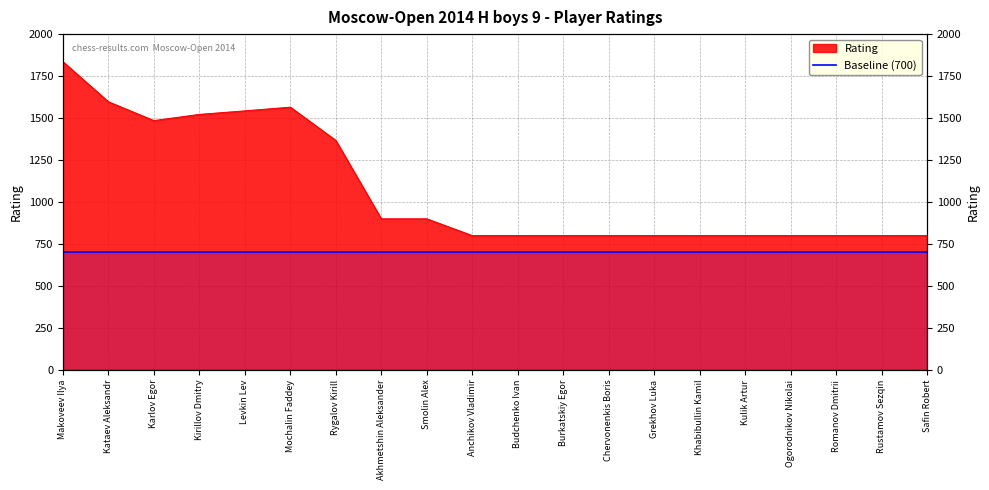

List the labels in order of value, smallest first.

Anchikov Vladimir, Budchenko Ivan, Burkatskiy Egor, Chervonenkis Boris, Grekhov Luka, Khabibullin Kamil, Kulik Artur, Ogorodnikov Nikolai, Romanov Dmitrii, Rustamov Sezqin, Safin Robert, Akhmetshin Aleksander, Smolin Alex, Rygalov Kirill, Karlov Egor, Kirillov Dmitry, Levkin Lev, Mochalin Faddey, Kataev Aleksandr, Makoveev Ilya